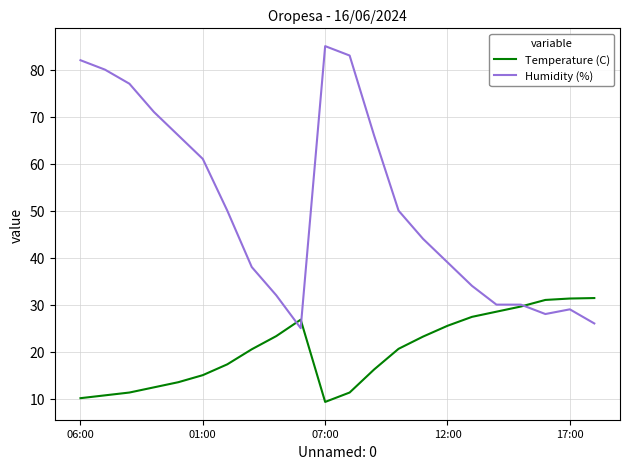

After their last crossing, which series has the higher values: Humidity (%) or Temperature (C)?

Temperature (C)